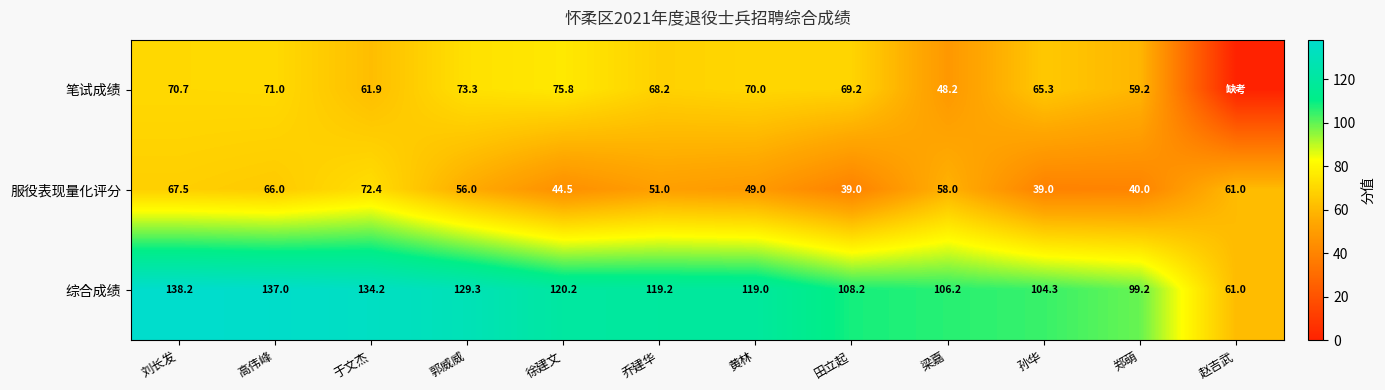

Which series changed the most between 高伟峰 and 孙华?

综合成绩